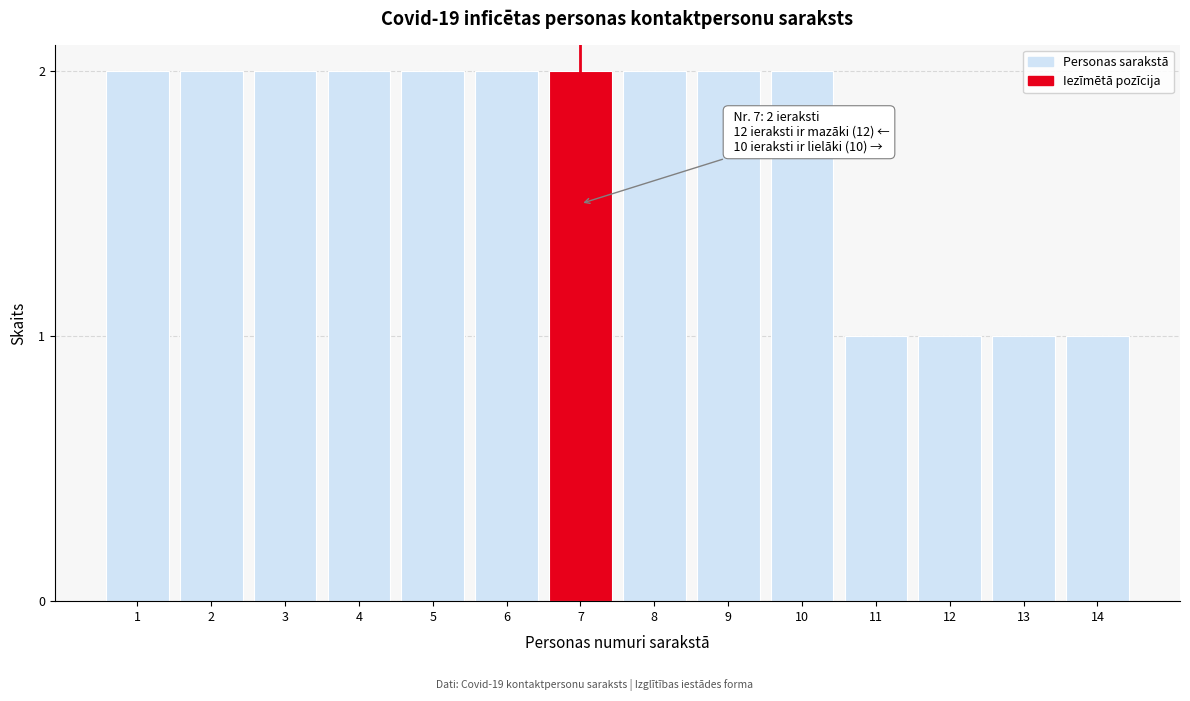

Reading left to right, extract all data points from this chart.

1=2	2=2	3=2	4=2	5=2	6=2	7=2	8=2	9=2	10=2	11=1	12=1	13=1	14=1